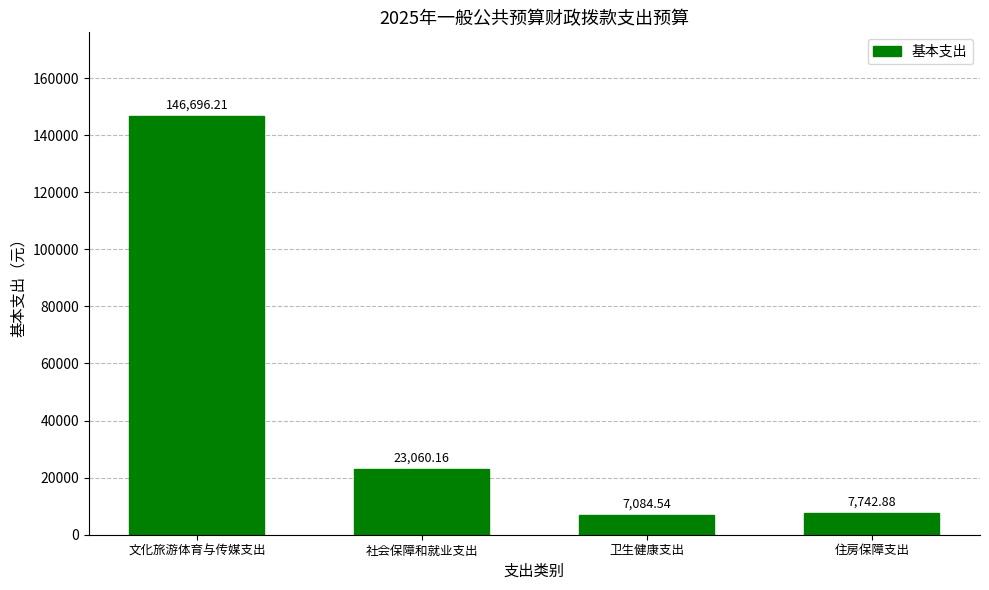

Where does the data first go above 23060?

文化旅游体育与传媒支出